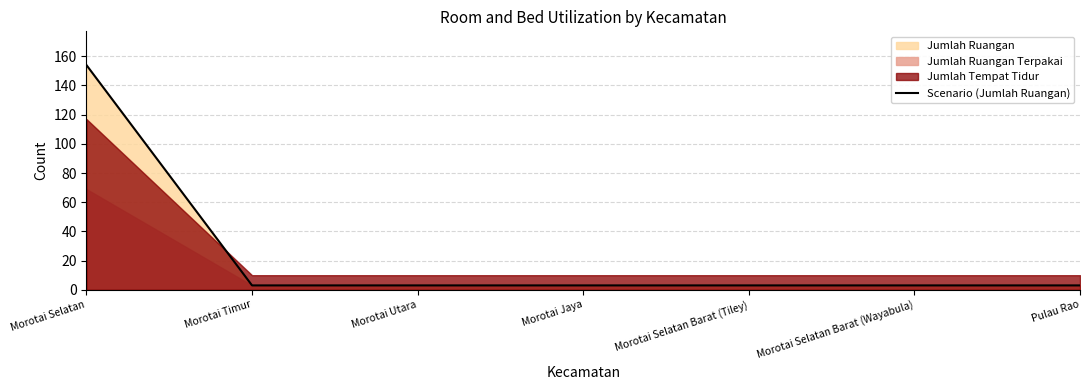

Which has a higher value, Pulau Rao or Morotai Selatan Barat (Tiley)?

Pulau Rao